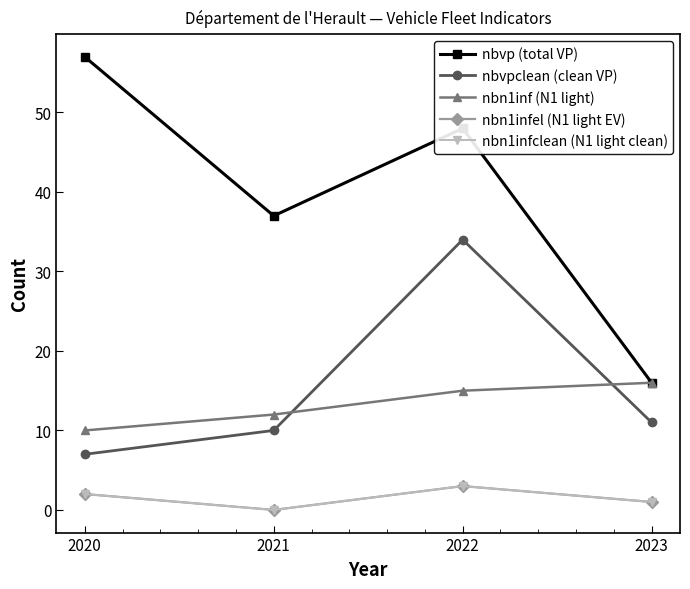

Does the chart display data point markers on the line(s)?

Yes